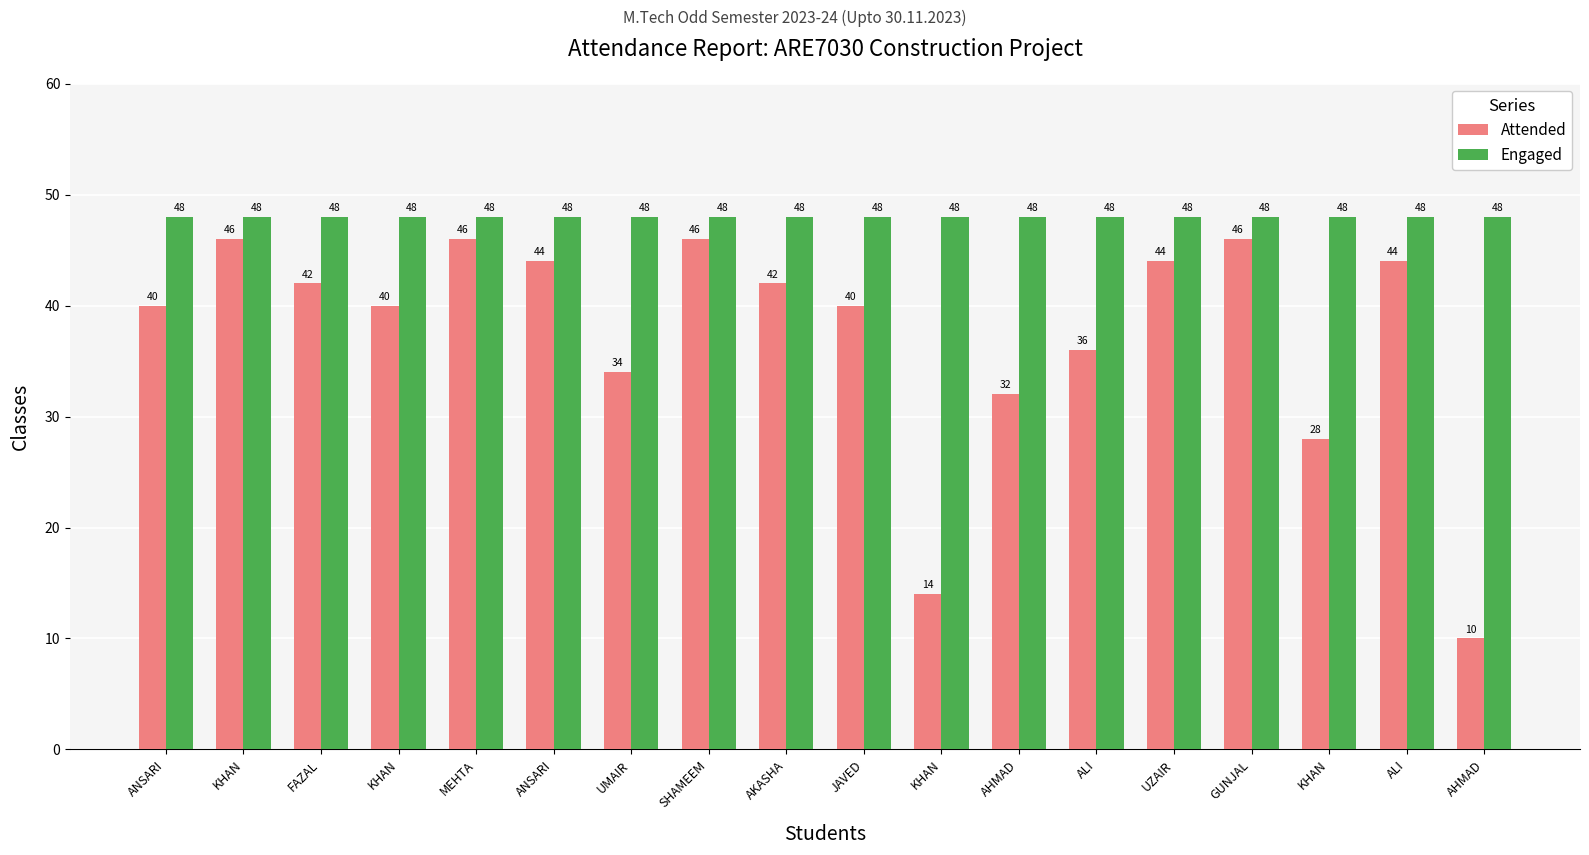

What is the label of the 9th bar from the left?

AKASHA